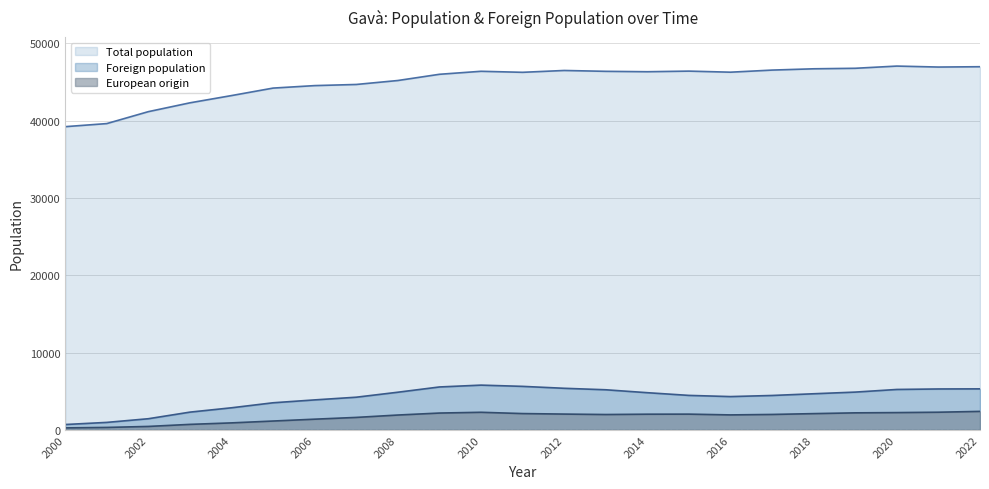

Which label corresponds to the largest value in the chart?

2020